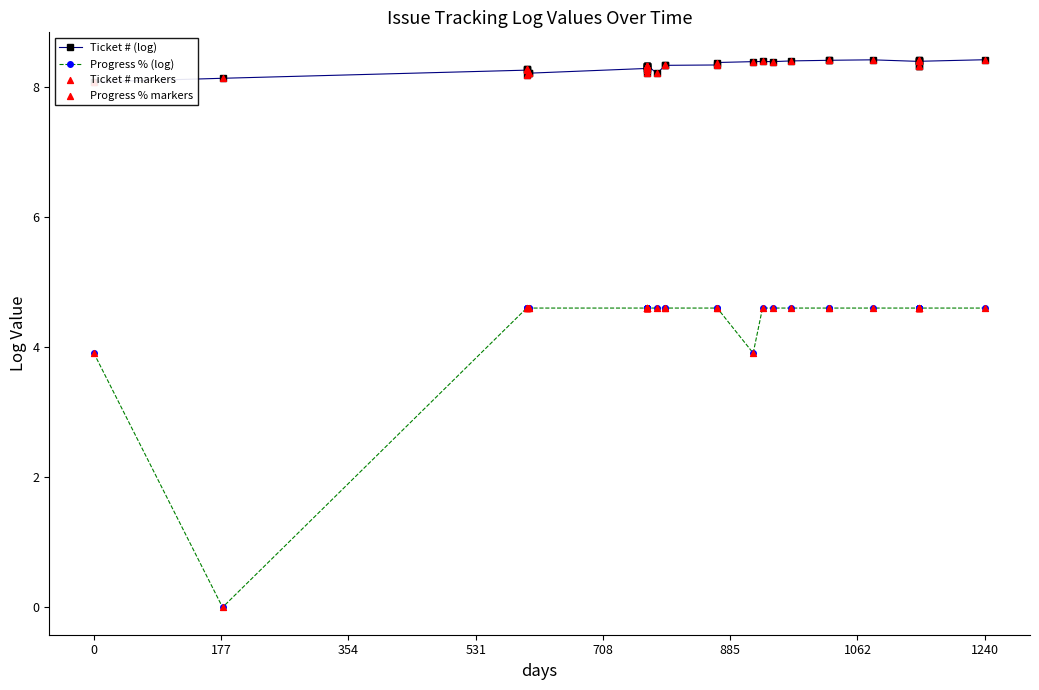

Which series has the widest spread of Y values?

Progress % (log)